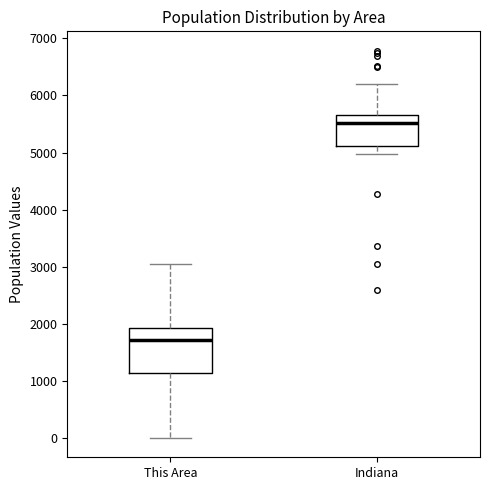

Where does the median line of the box for This Area sit on the y-axis? The values are not printed on the chart, so give them approximately, as read against the axis.

1700